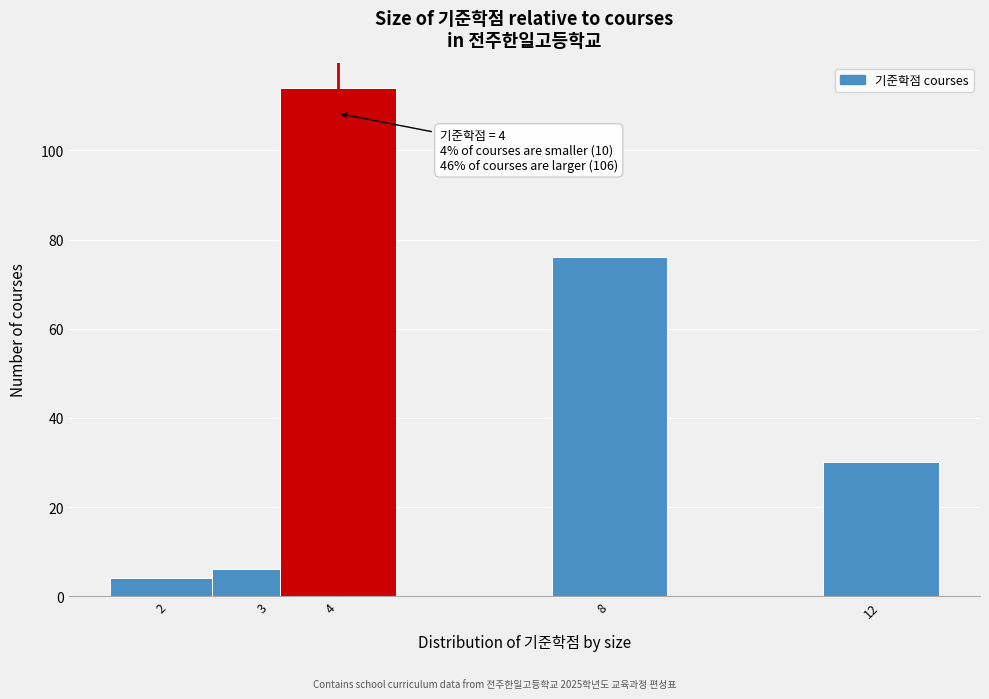

Reading right to left, transcribe all the data shown in this chart.

30	76	114	6	4